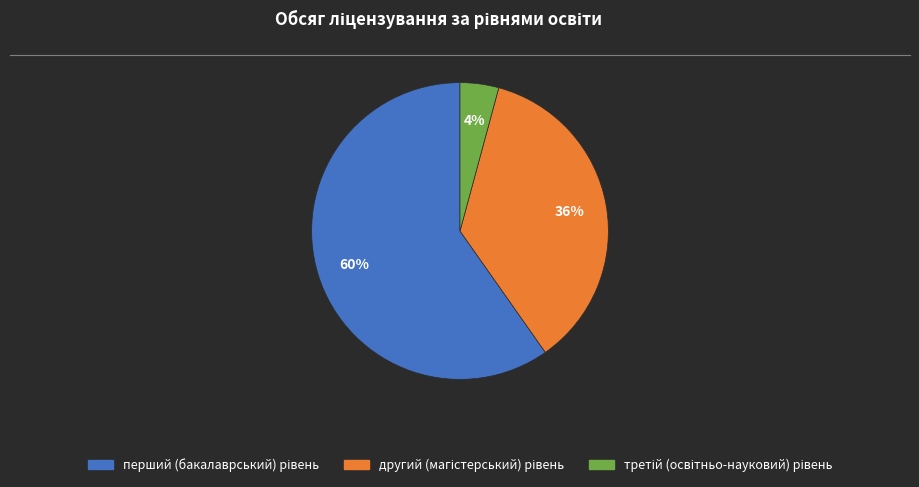

Is there any slice that represents more than half of the pie?

Yes